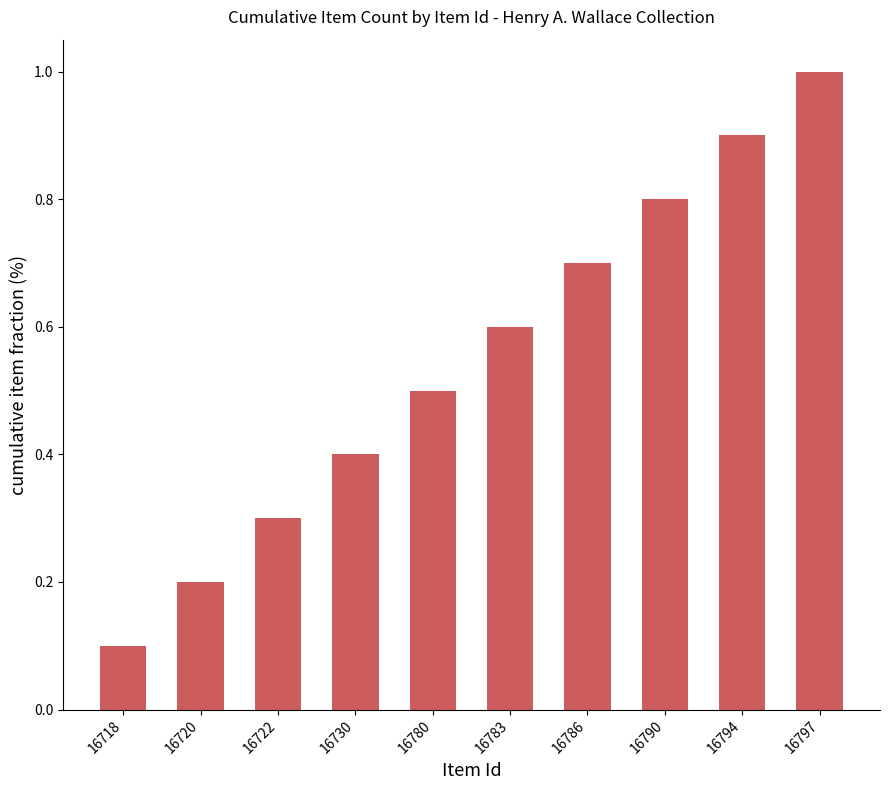

Rank the categories by value from lowest to highest.

16718, 16720, 16722, 16730, 16780, 16783, 16786, 16790, 16794, 16797